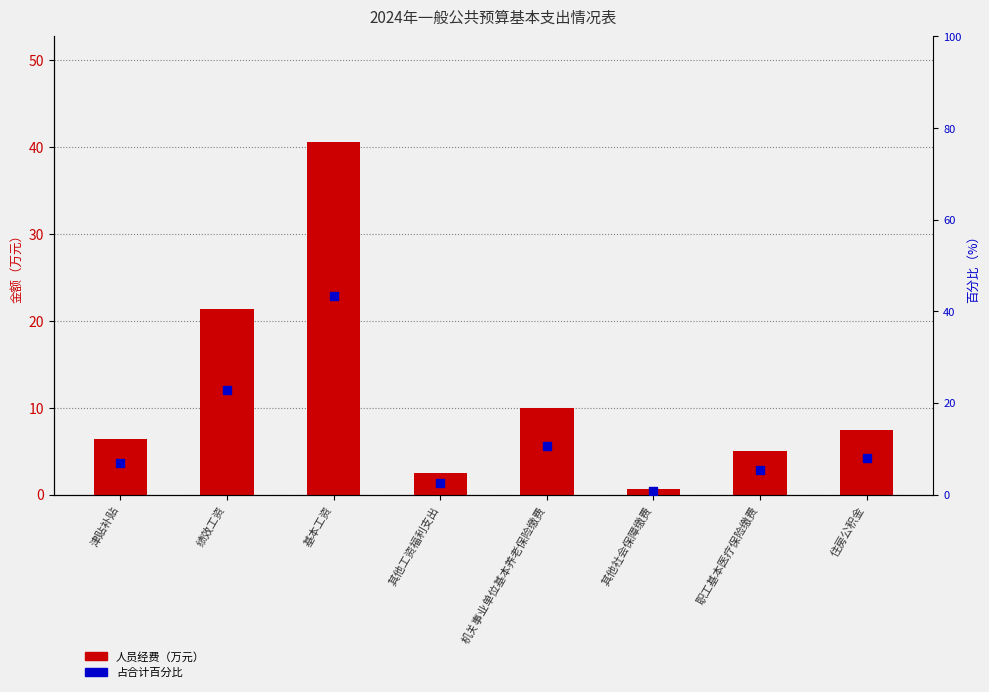

Which series has the widest spread of Y values?

百分比（占合计）